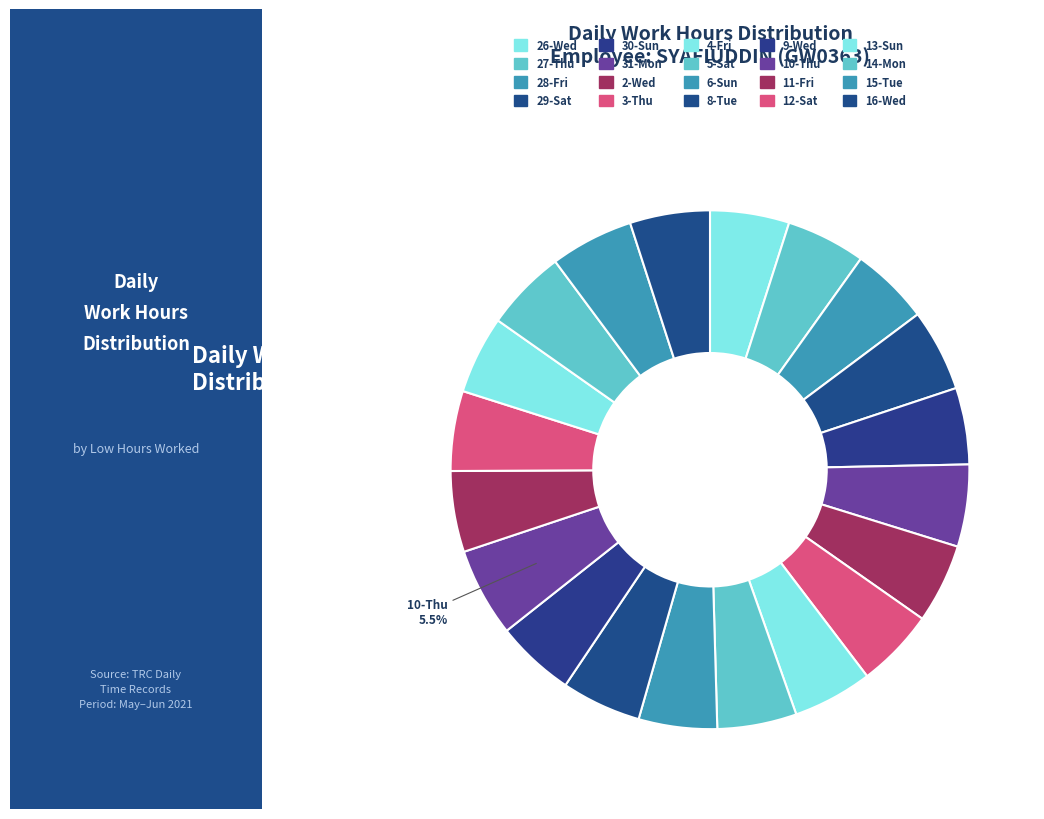

Rank the categories by value from lowest to highest.

30-Sun, 13-Sun, 6-Sun, 28-Fri, 3-Thu, 9-Wed, 26-Wed, 27-Thu, 2-Wed, 5-Sat, 4-Fri, 8-Tue, 12-Sat, 16-Wed, 11-Fri, 14-Mon, 31-Mon, 29-Sat, 15-Tue, 10-Thu